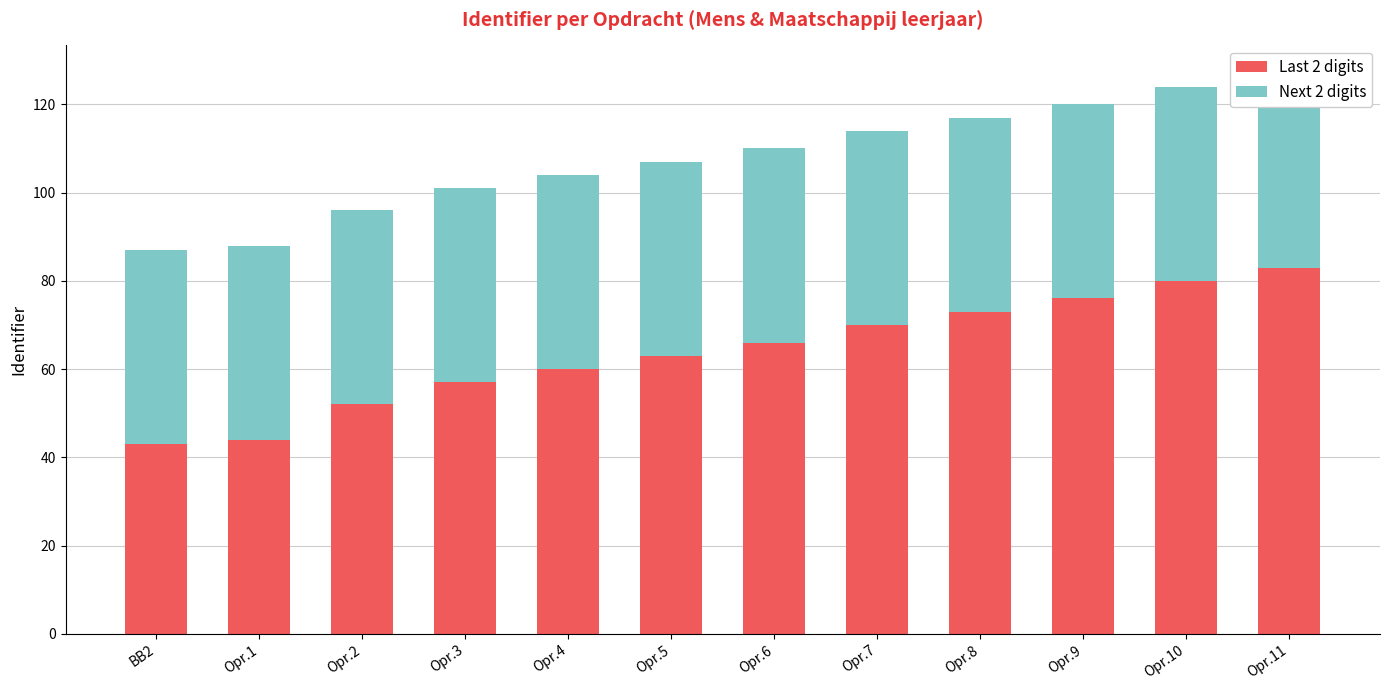

Is it true that Next 2 digits equals 23 at Opr.2?

False